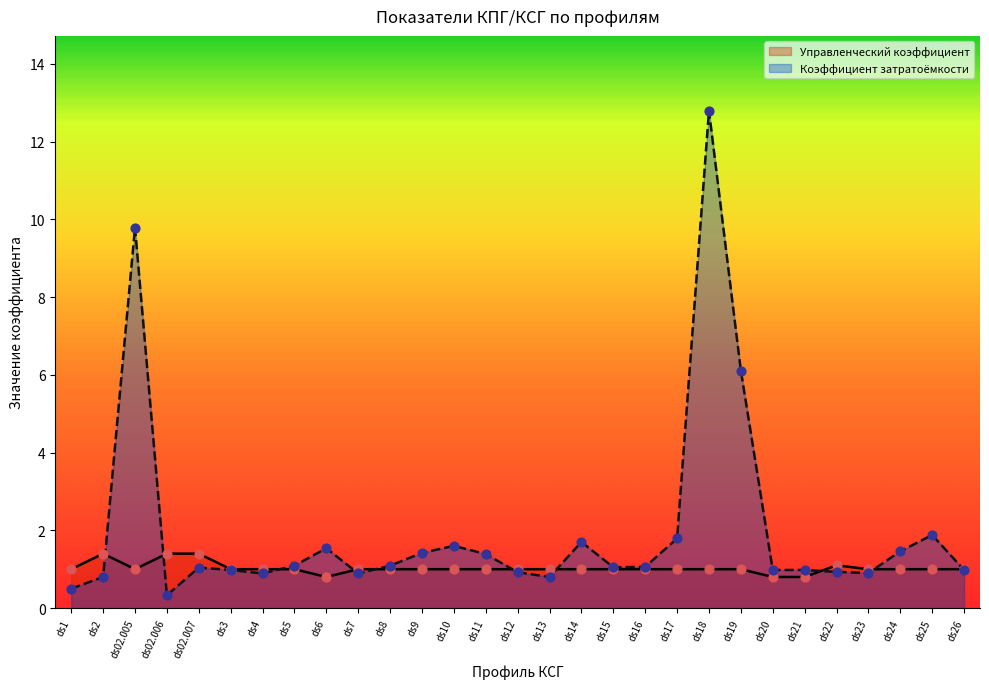

At how many categories does at least one series exceed 3?

3